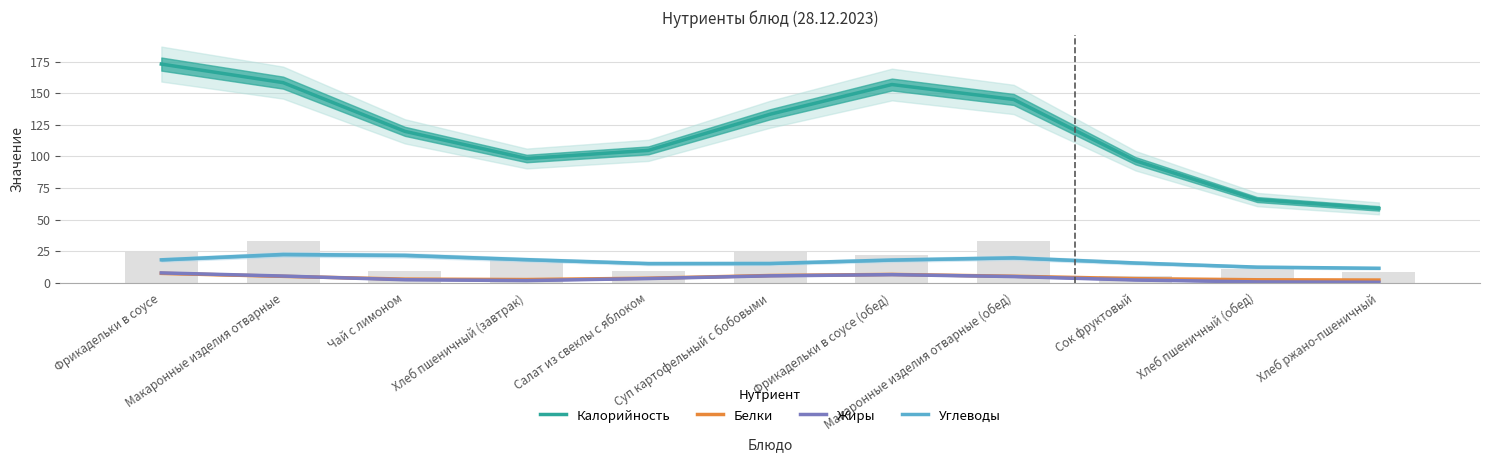

Reading left to right, what are all the values shown in this chart?

Калорийность: 173.0	158.3	119.8	98.3	104.7	133.3	156.8	145.0	96.5	65.8	58.8
Белки: 7.4	5.0	2.8	2.5	3.5	5.7	6.5	5.1	3.2	2.3	2.1
Жиры: 7.7	5.3	2.3	1.7	3.3	5.4	6.4	4.8	2.1	0.6	0.3
Углеводы: 18.1	22.4	21.7	18.2	15.1	15.2	18.0	19.7	15.6	12.3	11.4